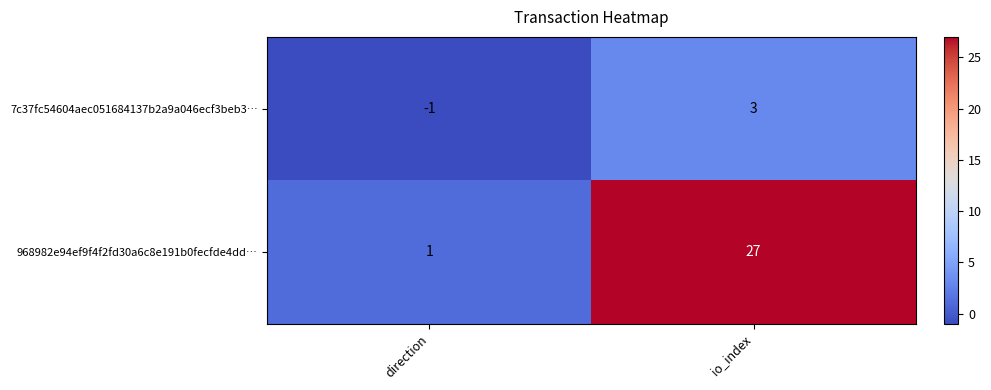

List the series in order of their peak value, lowest first.

7c37fc54604aec051684137b2a9a046ecf3beb3…, 968982e94ef9f4f2fd30a6c8e191b0fecfde4dd…